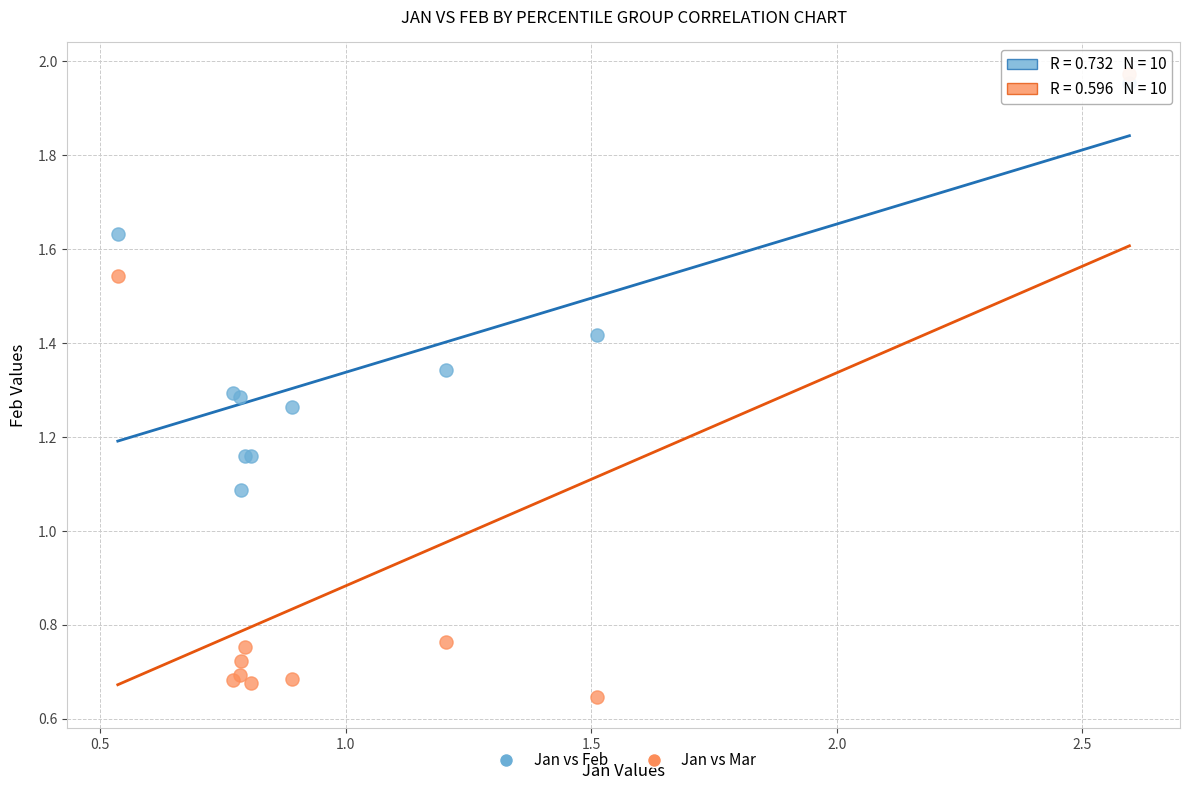

Which series contains the lowest Y value?

Jan vs Mar